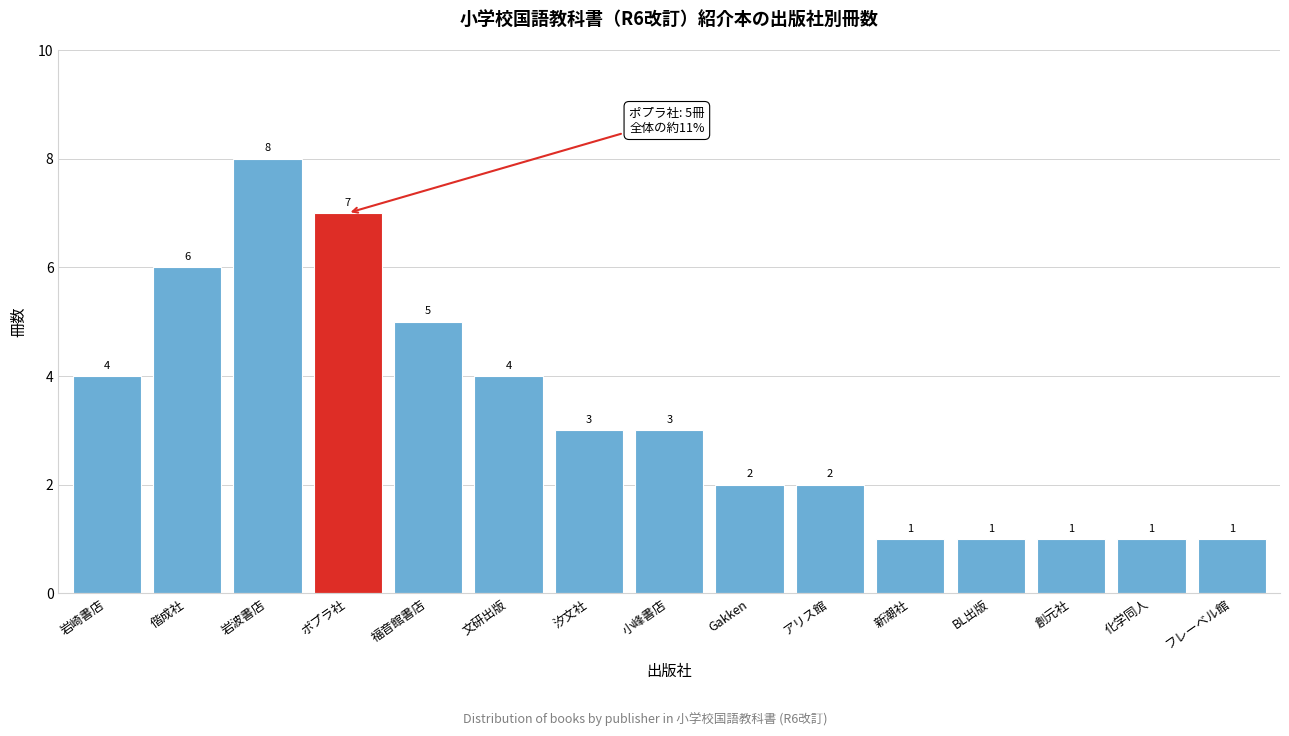

Reading right to left, transcribe all the data shown in this chart.

1	1	1	1	1	2	2	3	3	4	5	7	8	6	4